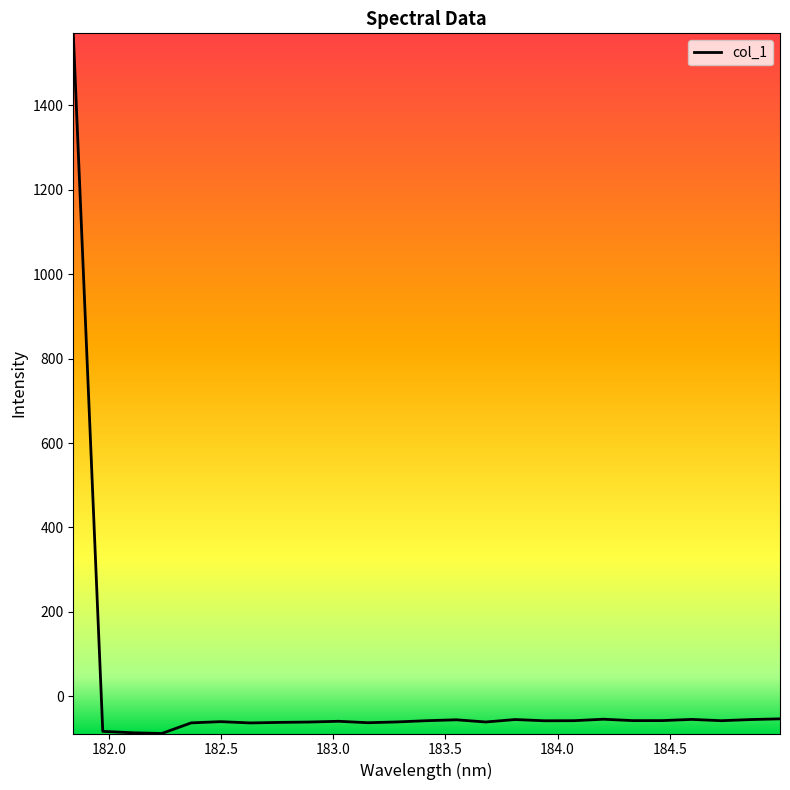

What is the maximum value shown in the chart?

1571.0